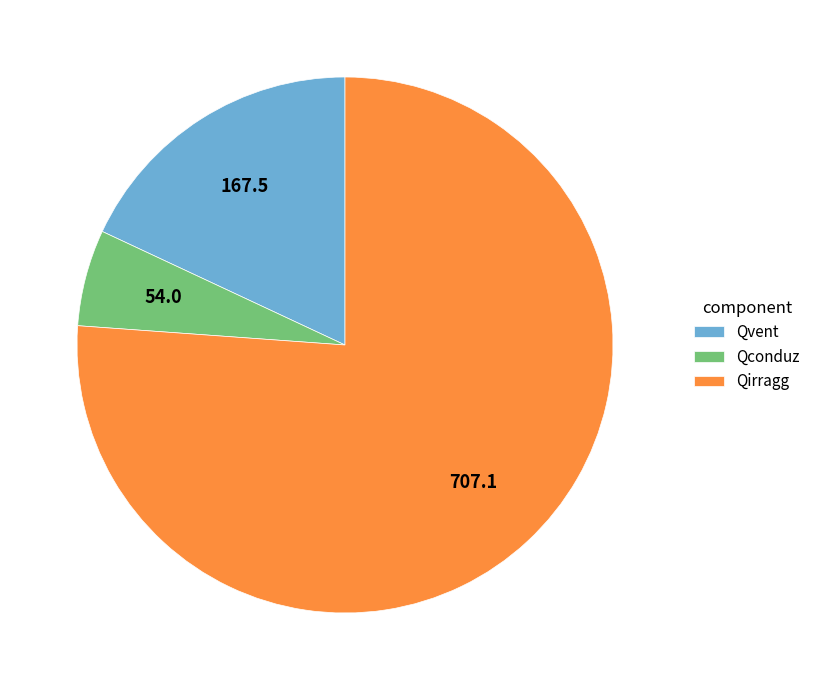

Which category accounts for the majority?

Qirragg